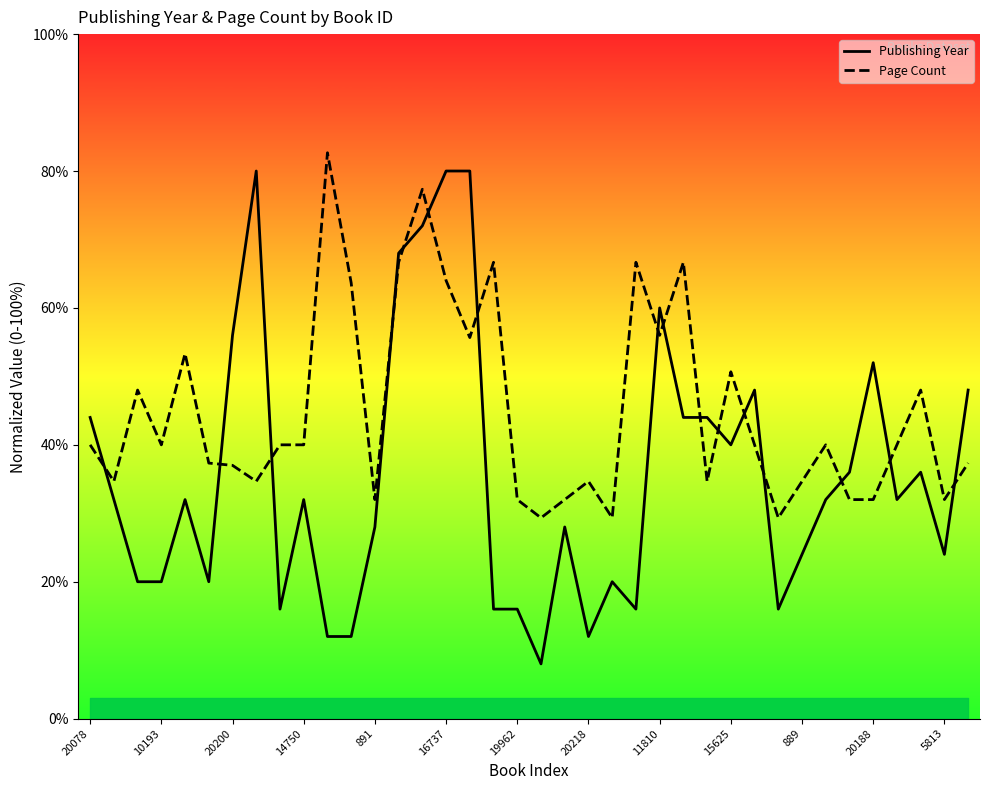

What is the highest value of the Page Count series?

82.7